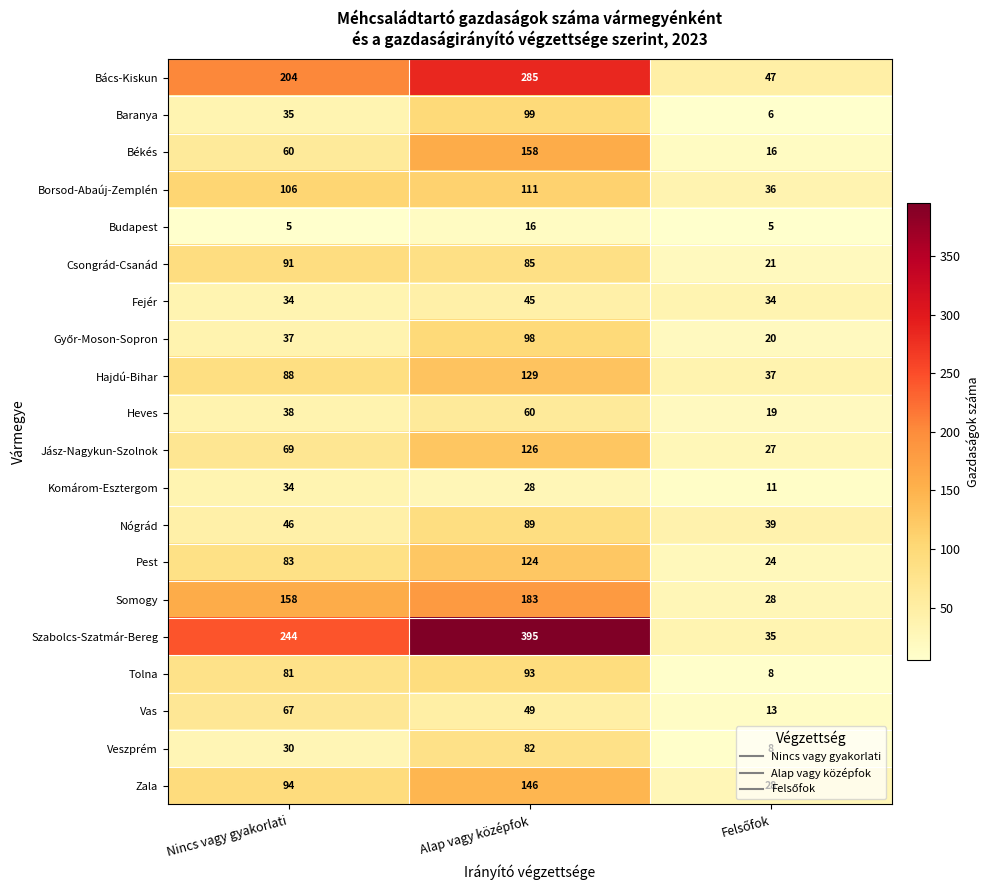

Count the number of data series in this chart.

20